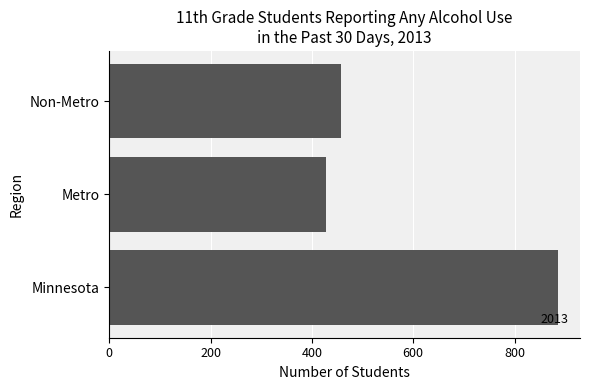

How many bars are there in total?

3